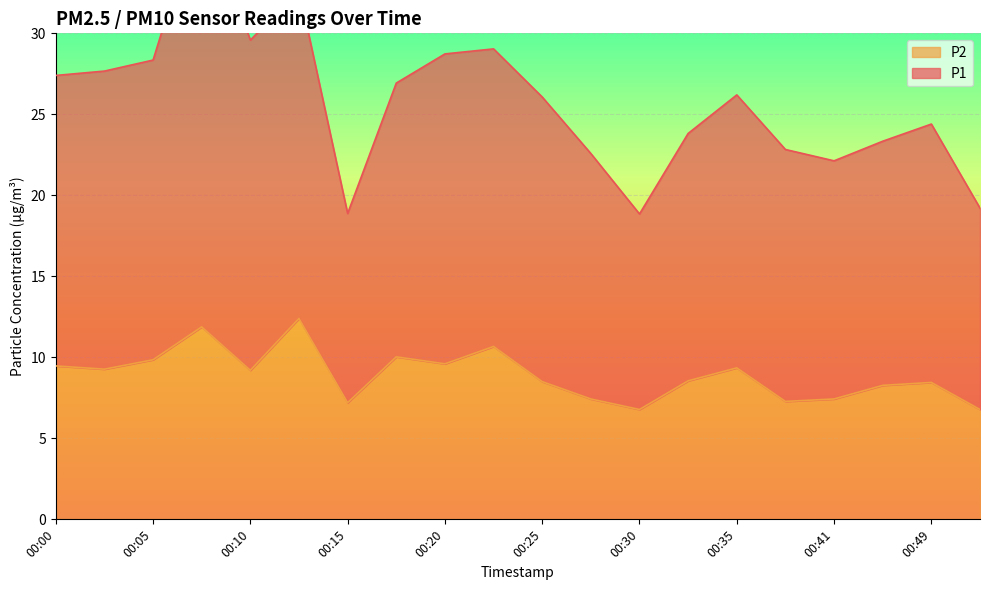

What is the total value across all series at 00:13?

45.1